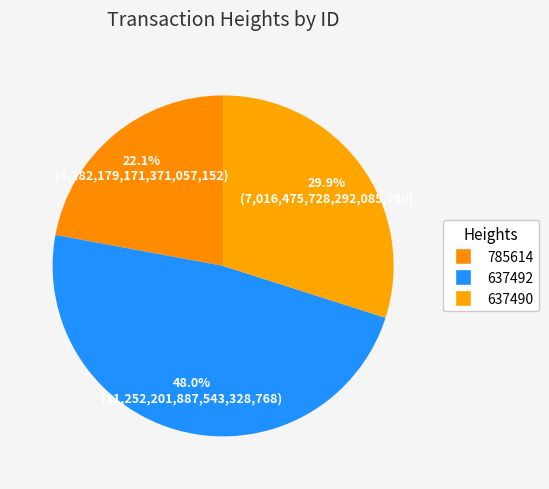

To the nearest percent, what is the combined percentage of 785614 and 637490?

52%